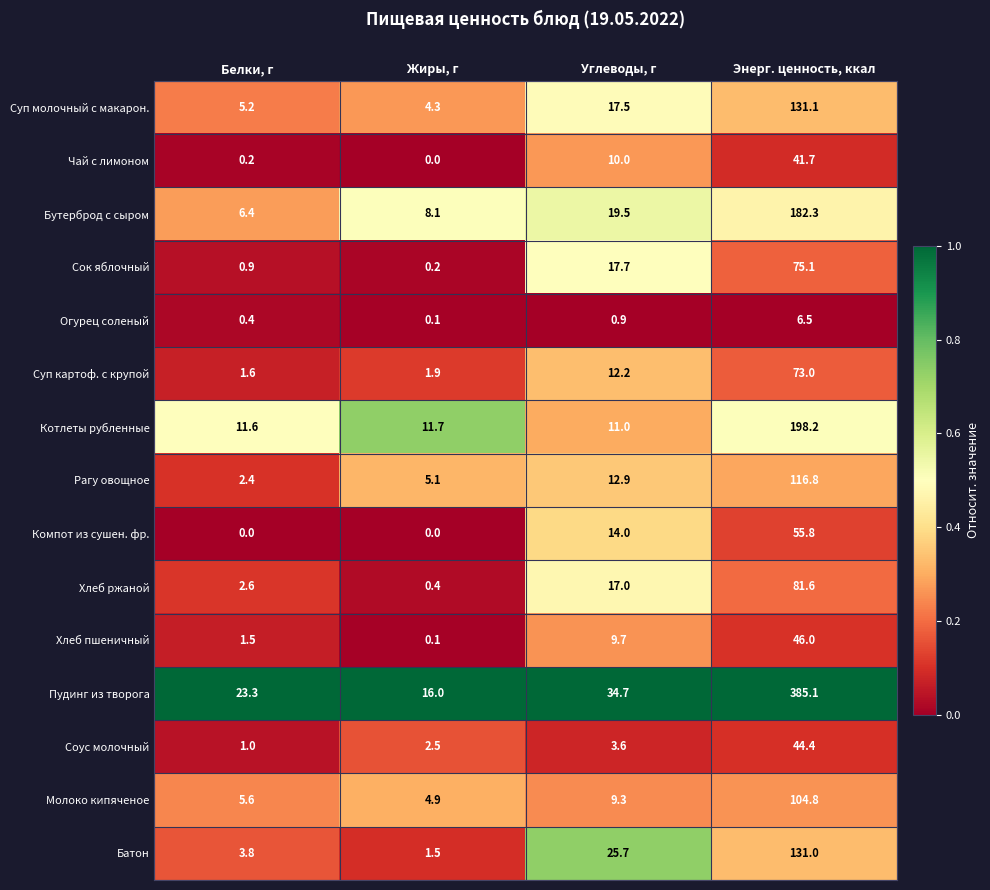

True or false: Котлеты рубленные has a value of 11.7 at Жиры, г.

True